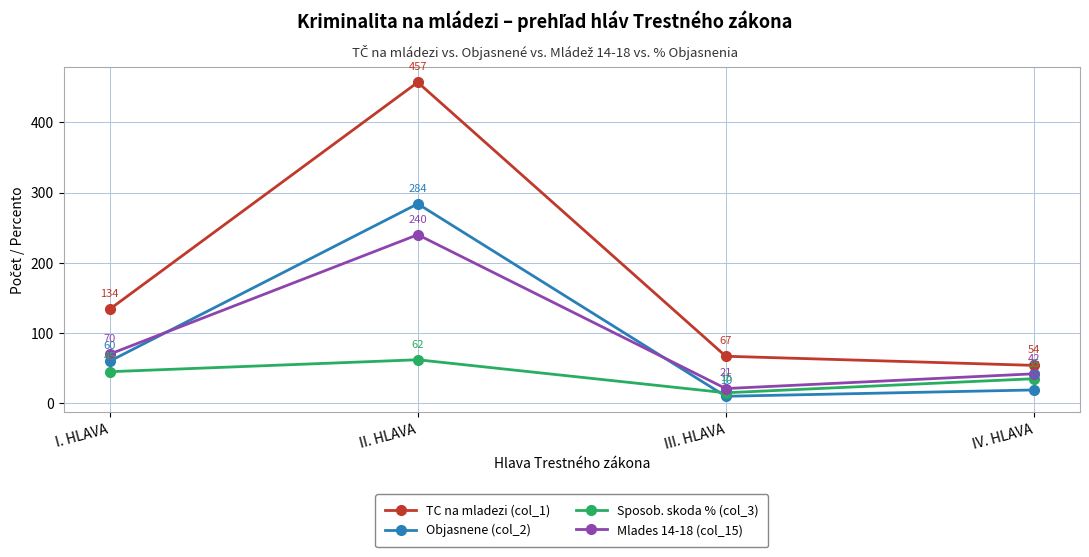

What is the spread (max minus min) of values at II. HLAVA?

395